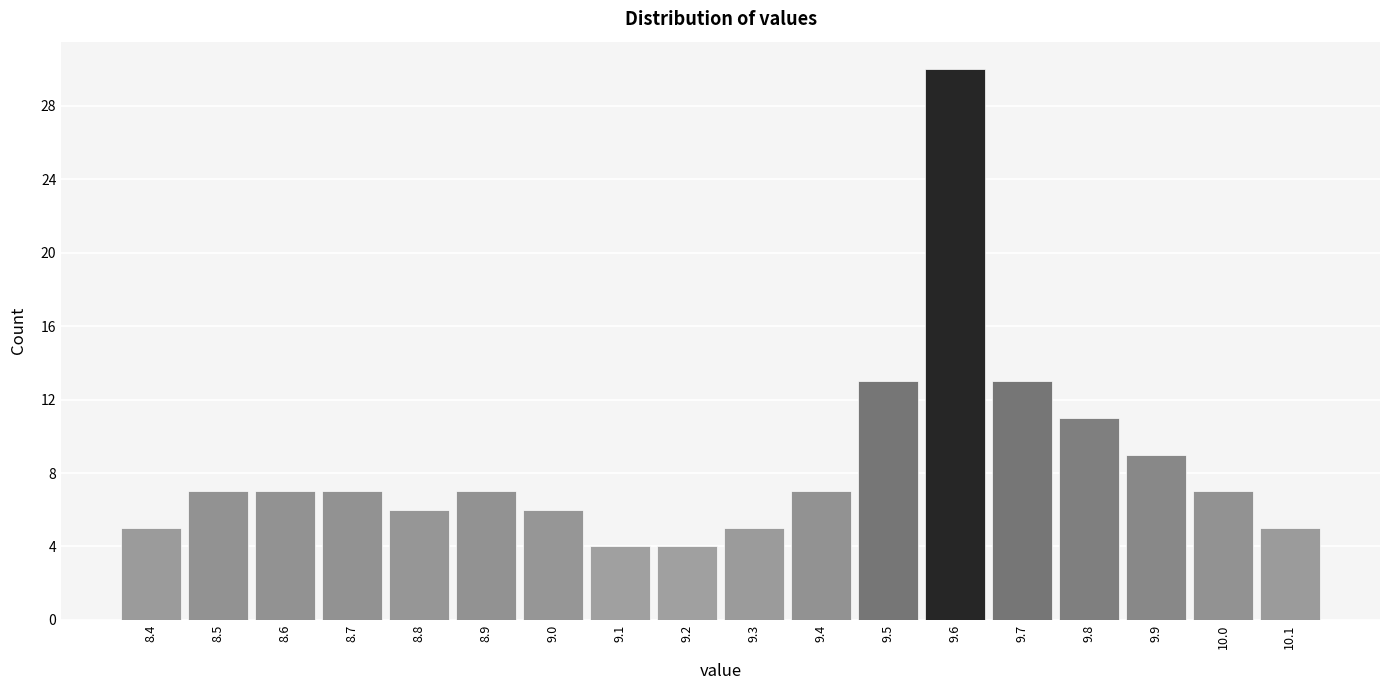

Reading right to left, transcribe all the data shown in this chart.

10.1=5	10.0=7	9.9=9	9.8=11	9.7=13	9.6=30	9.5=13	9.4=7	9.3=5	9.2=4	9.1=4	9.0=6	8.9=7	8.8=6	8.7=7	8.6=7	8.5=7	8.4=5